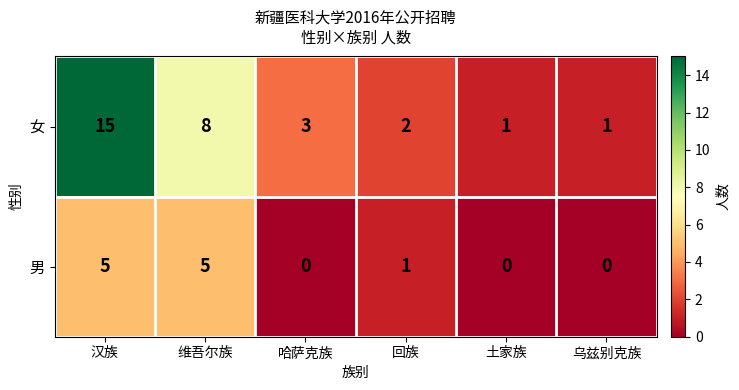

What is the difference between the maximum and second lowest values in the 男 series?

5